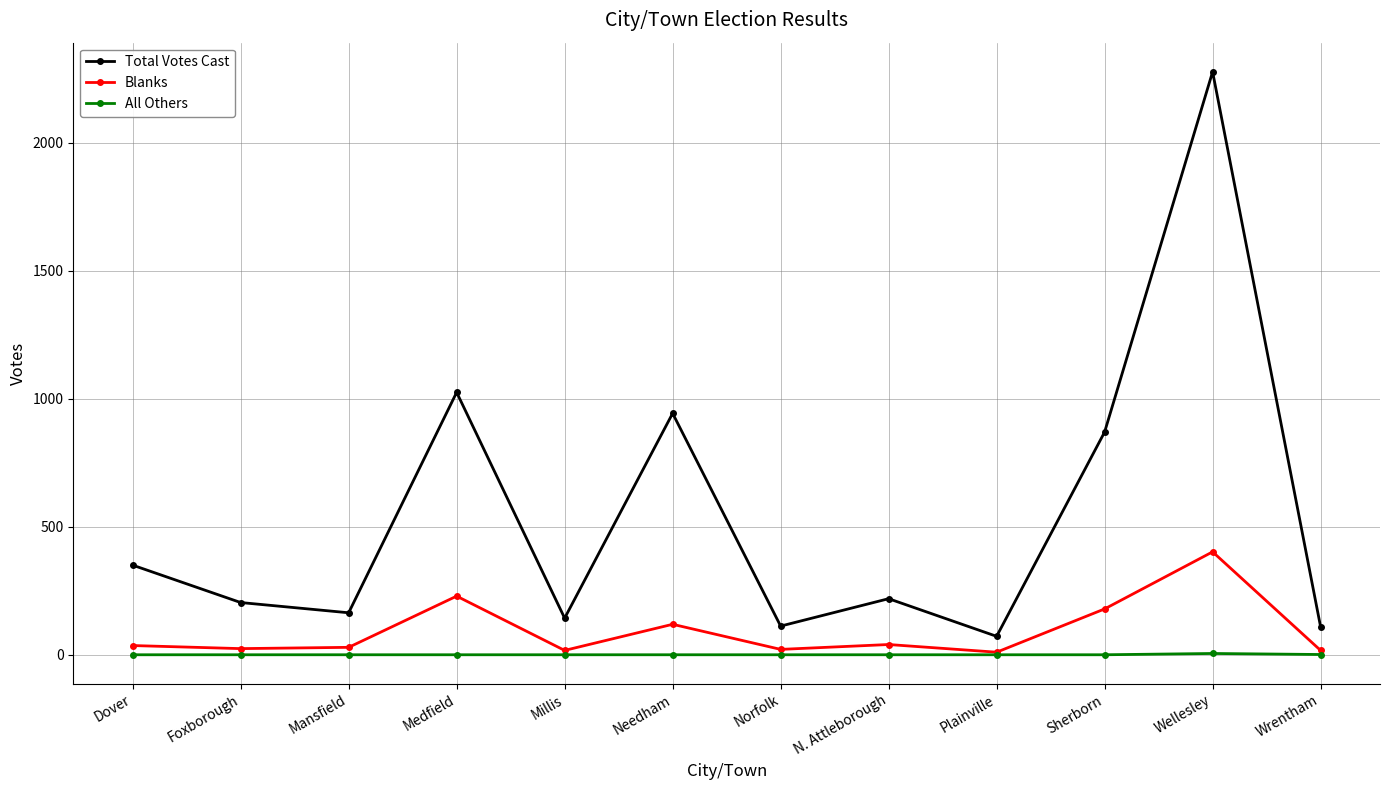

The value of Total Votes Cast at Sherborn is 870. True or false?

True